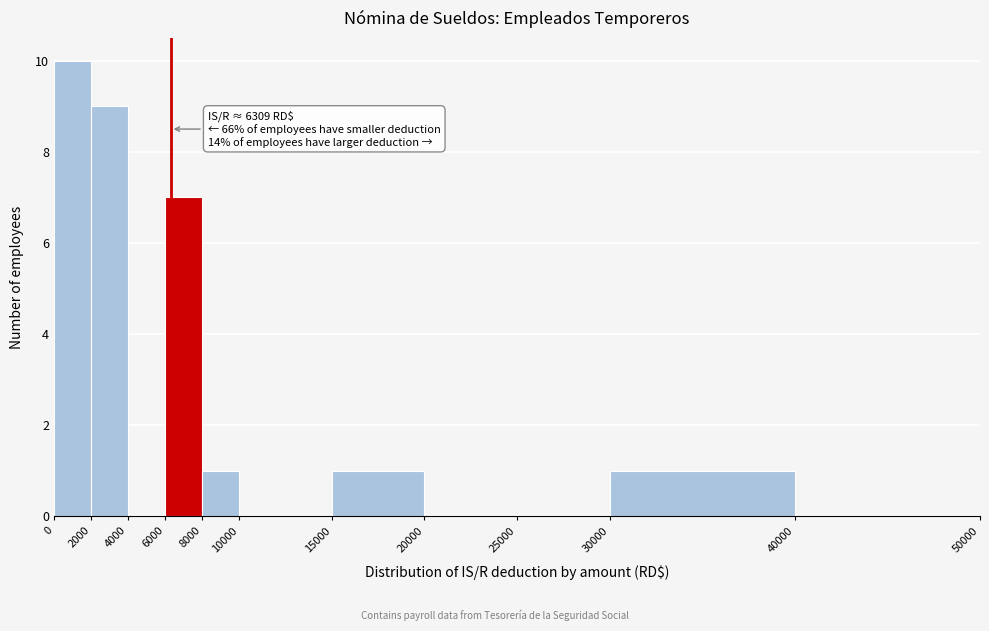

Over which range of the x-axis is the bar tallest?

0 to 2000